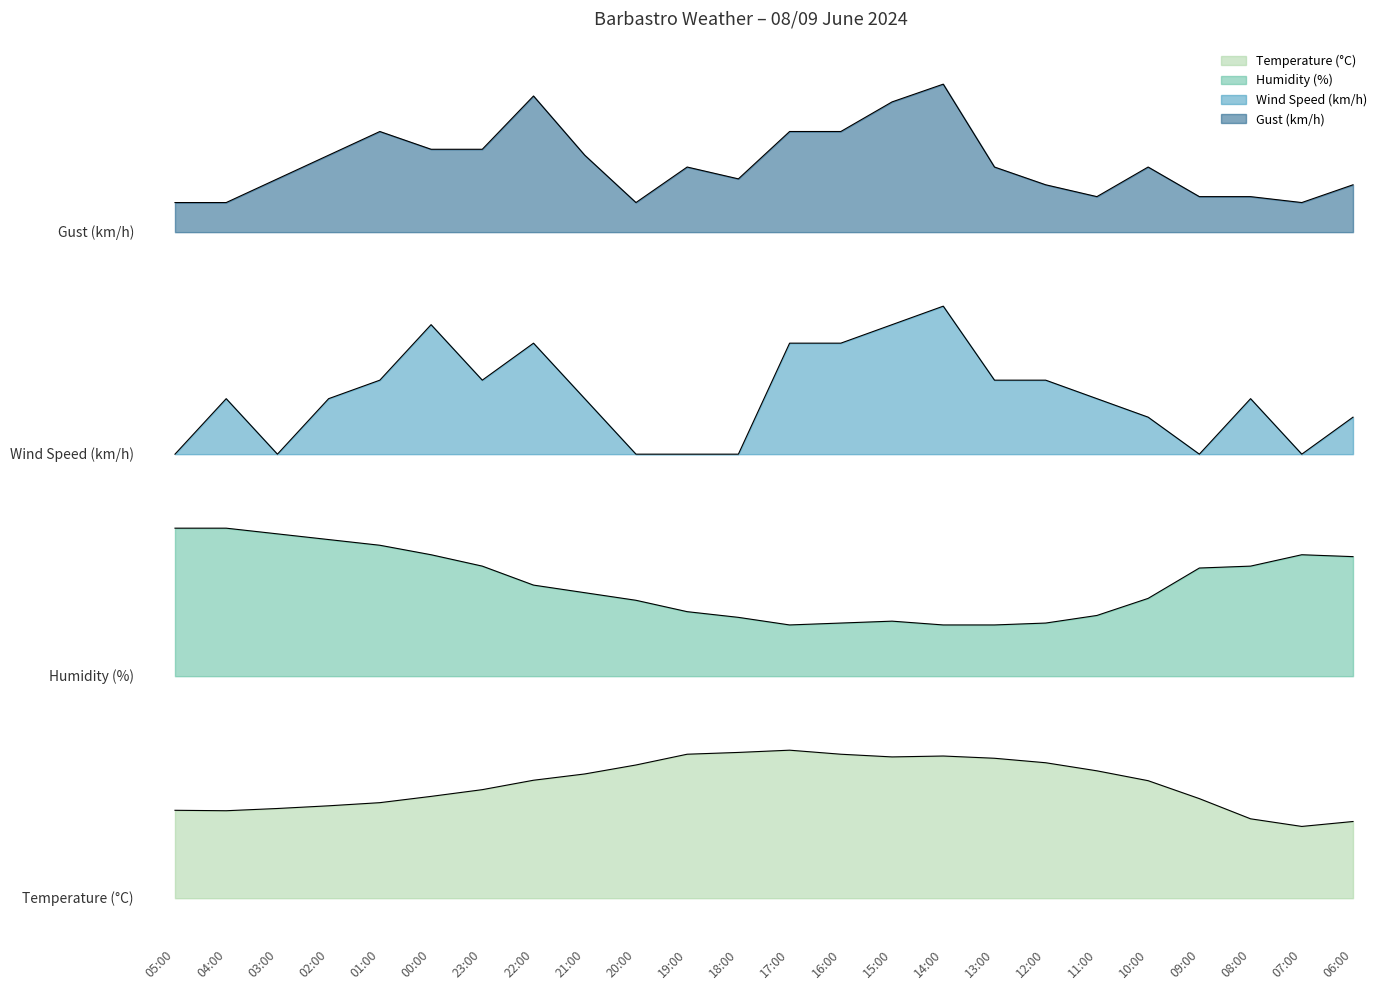

What is the sum of all Humidity (%) values?

1275.6